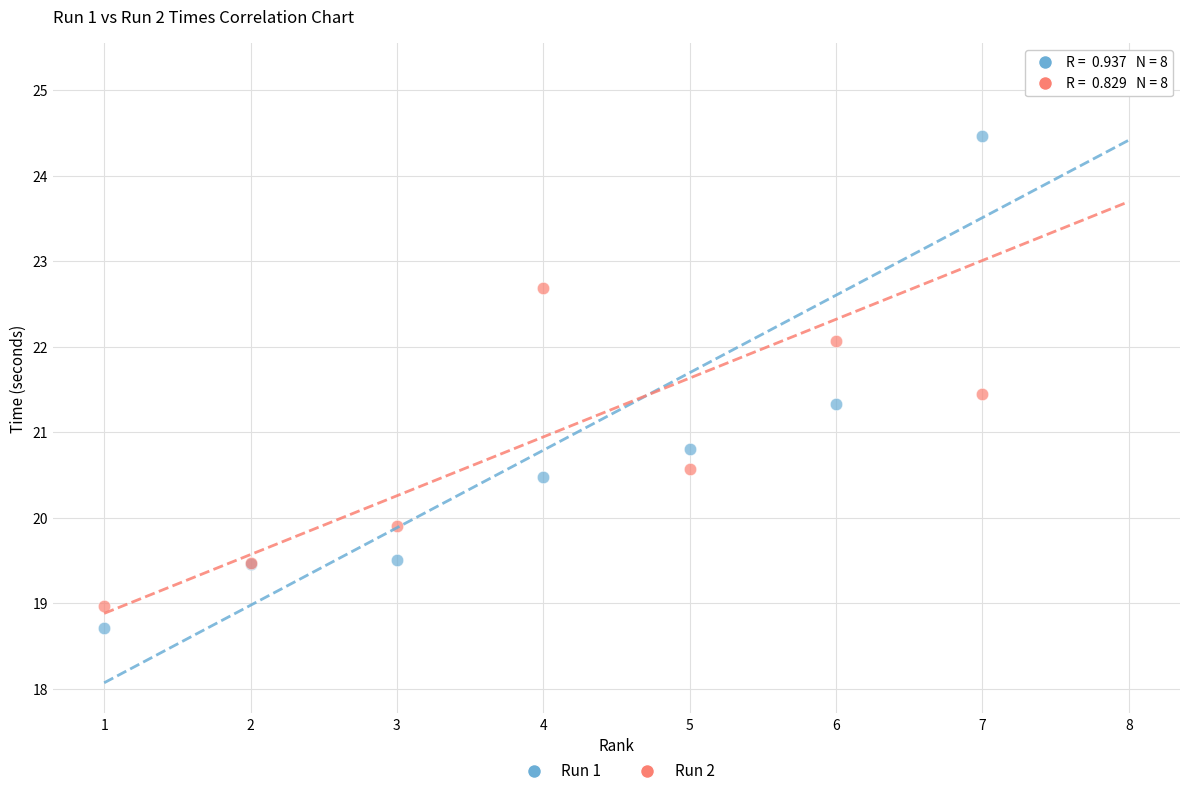

In the Run 1 series, what Y value is closest to 21?

20.8